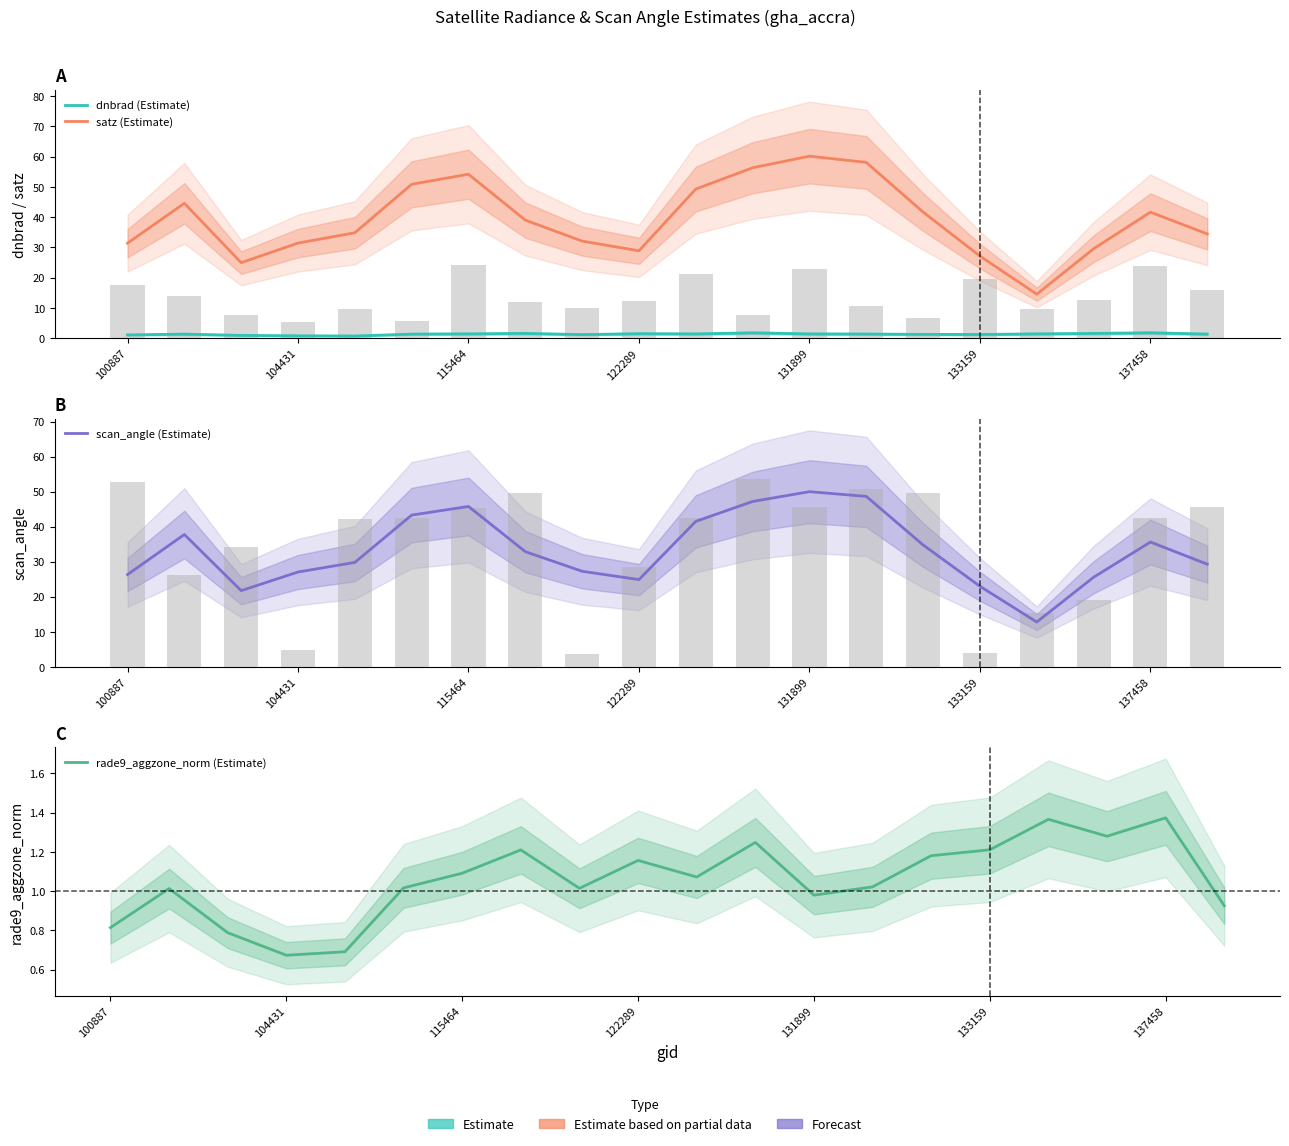

How many series are shown in this chart?

4